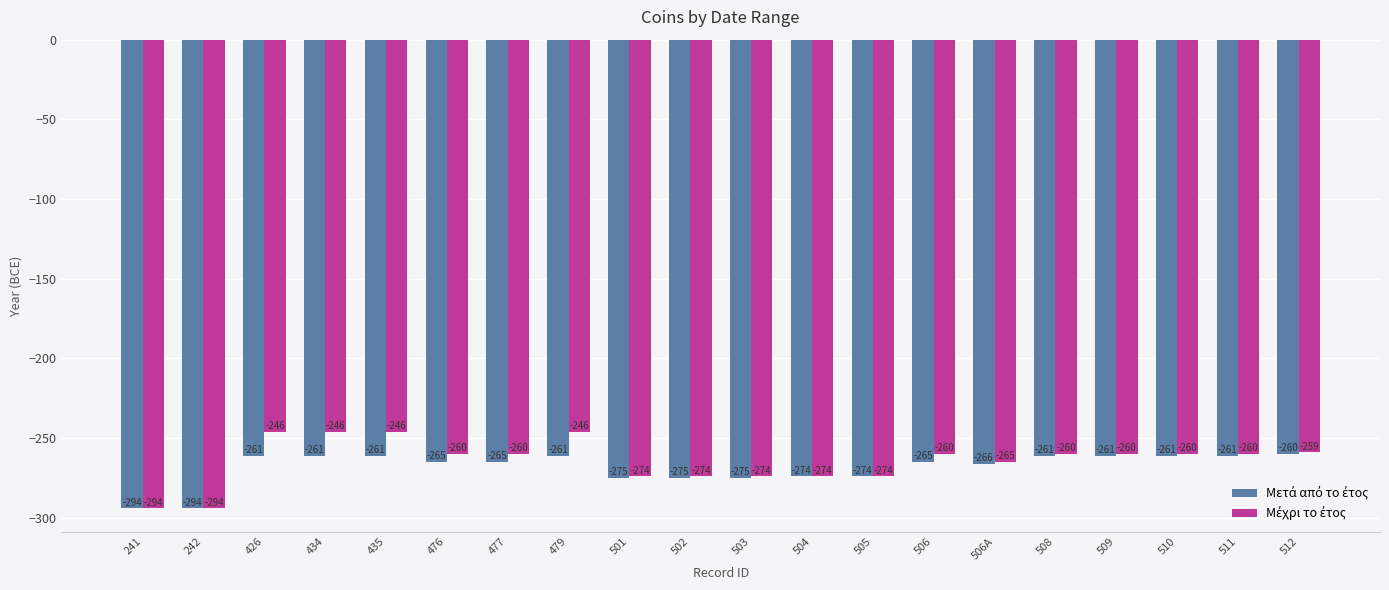

What is the total value across all series at 505?

-548